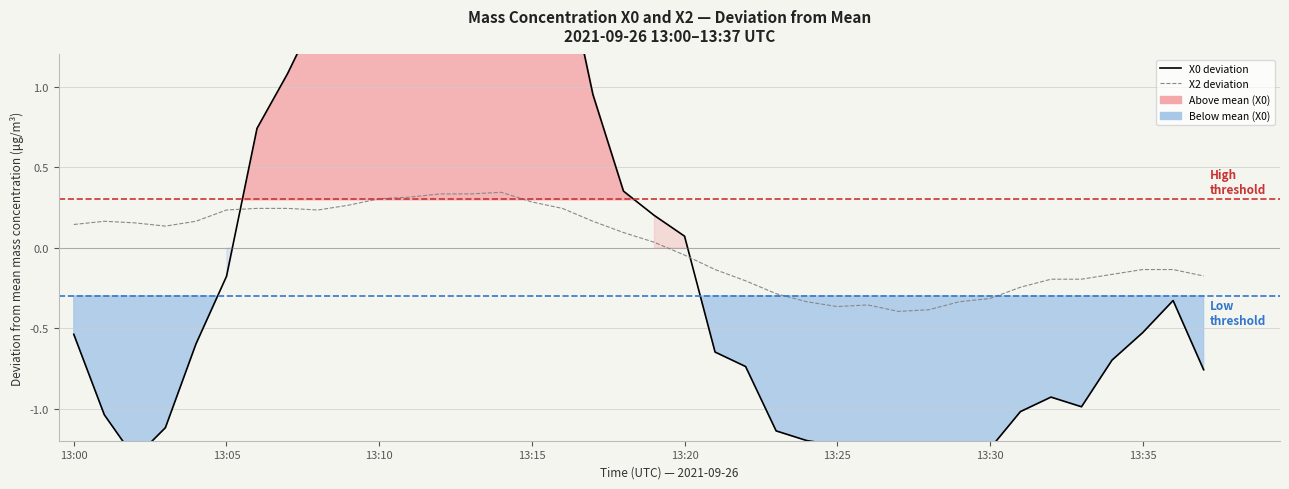

What position from the left is 23?

24